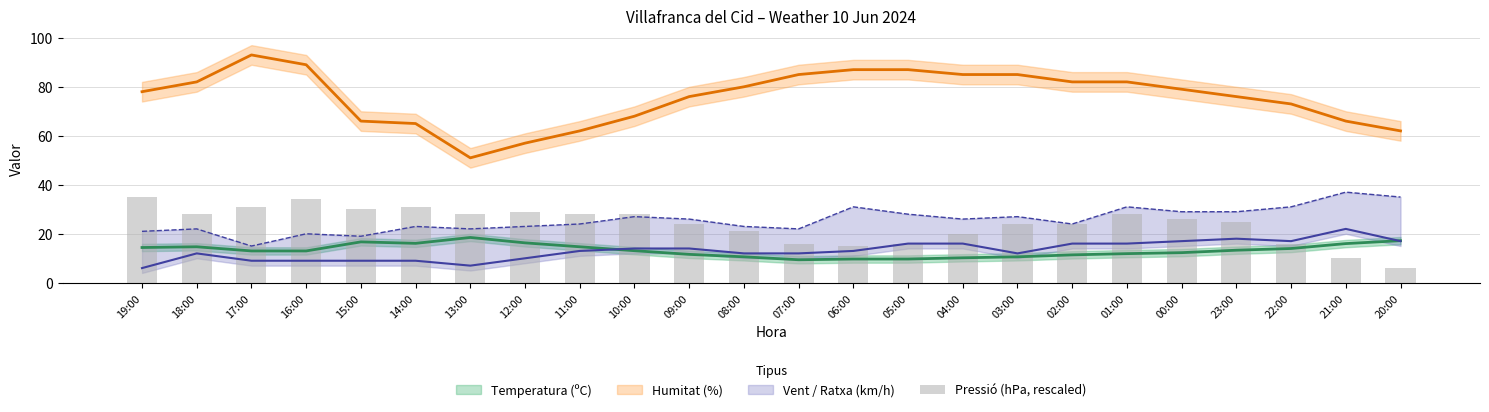

Are the bars horizontal?

No